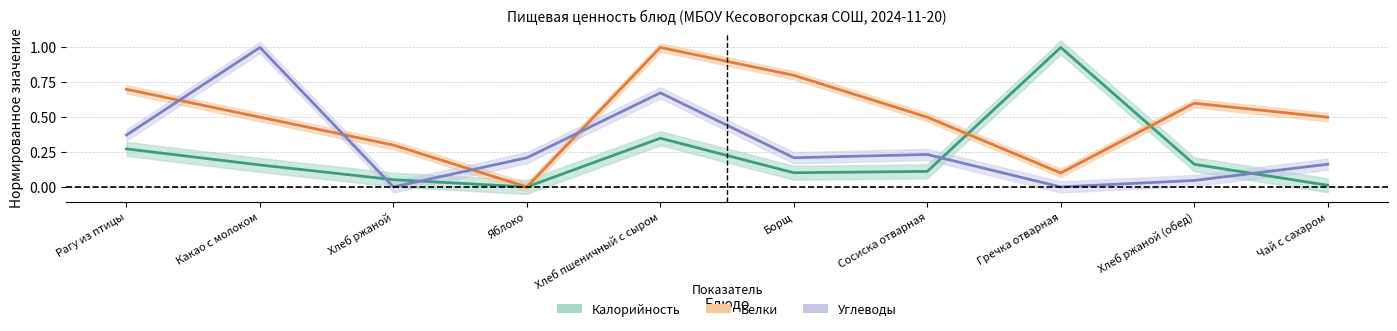

At Чай с сахаром, list the series in order from smallest to largest.

Калорийность, Углеводы, Белки